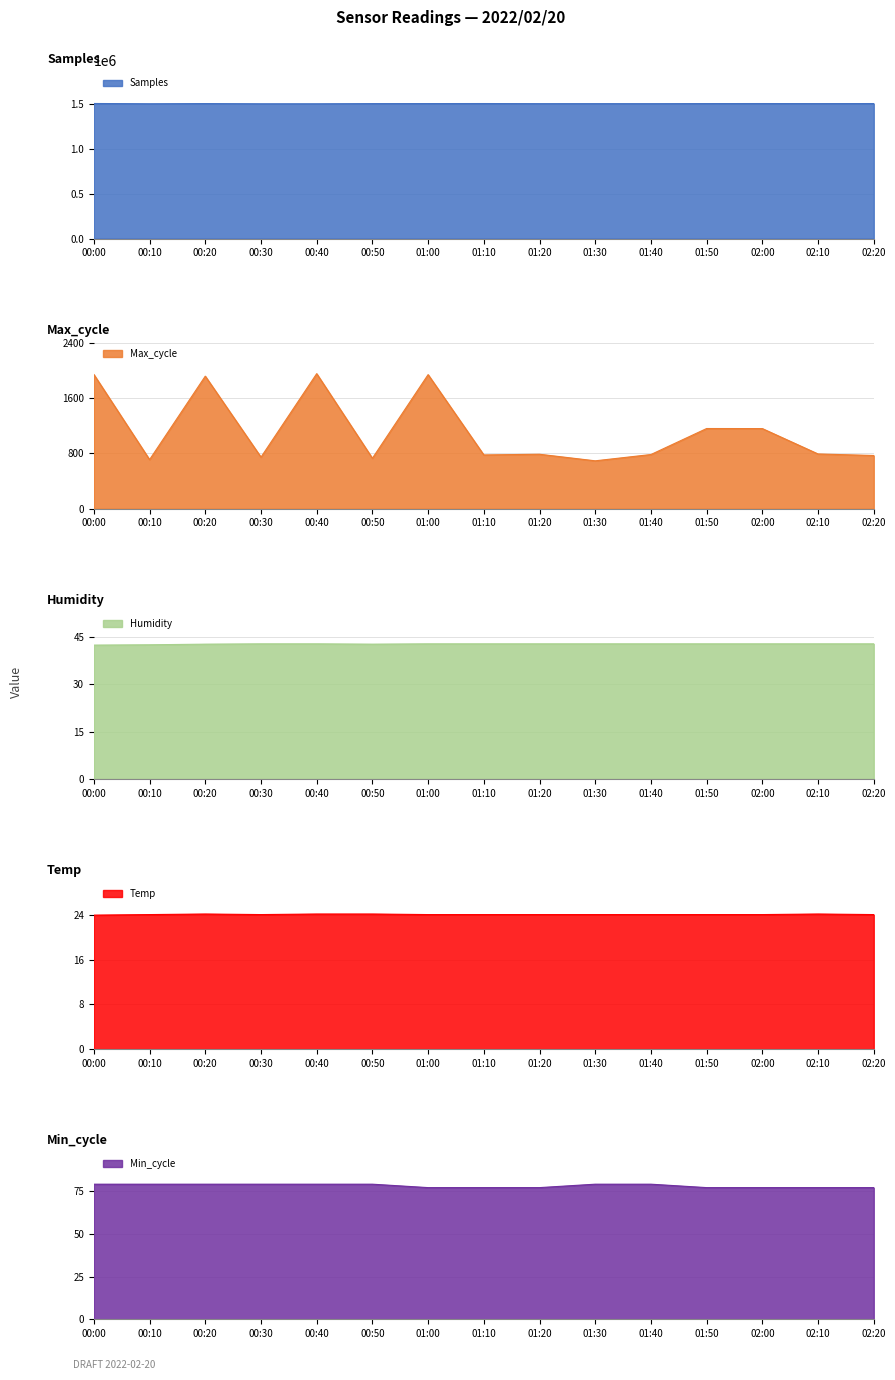

True or false: Temp and Samples intersect in this chart.

False